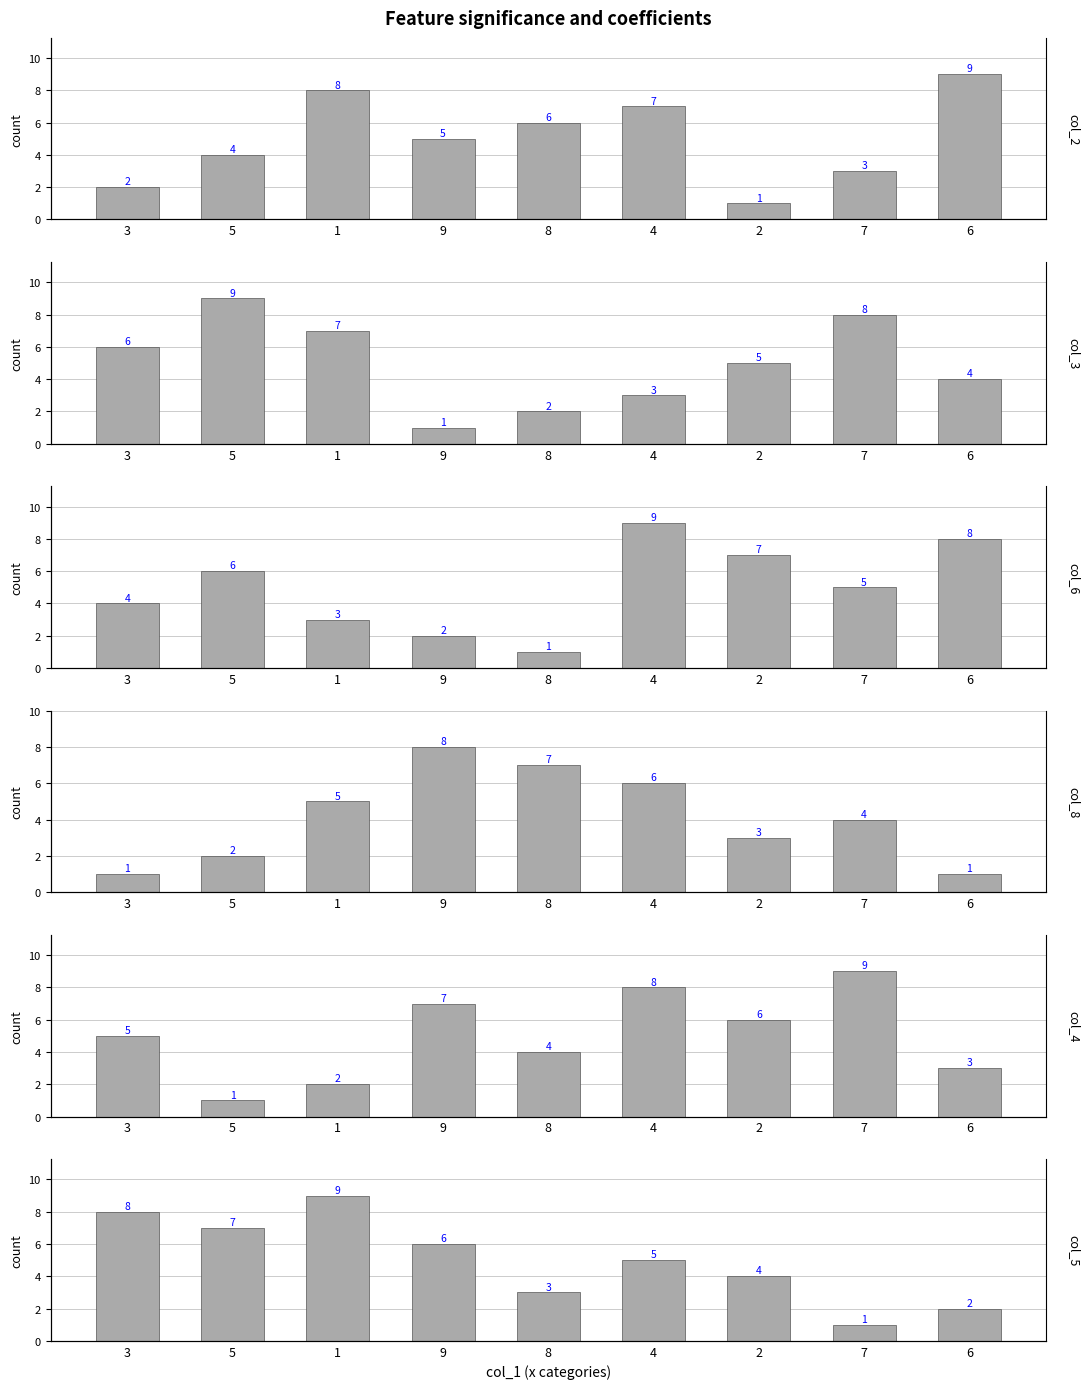

At which label does col_4 first exceed 5?

9